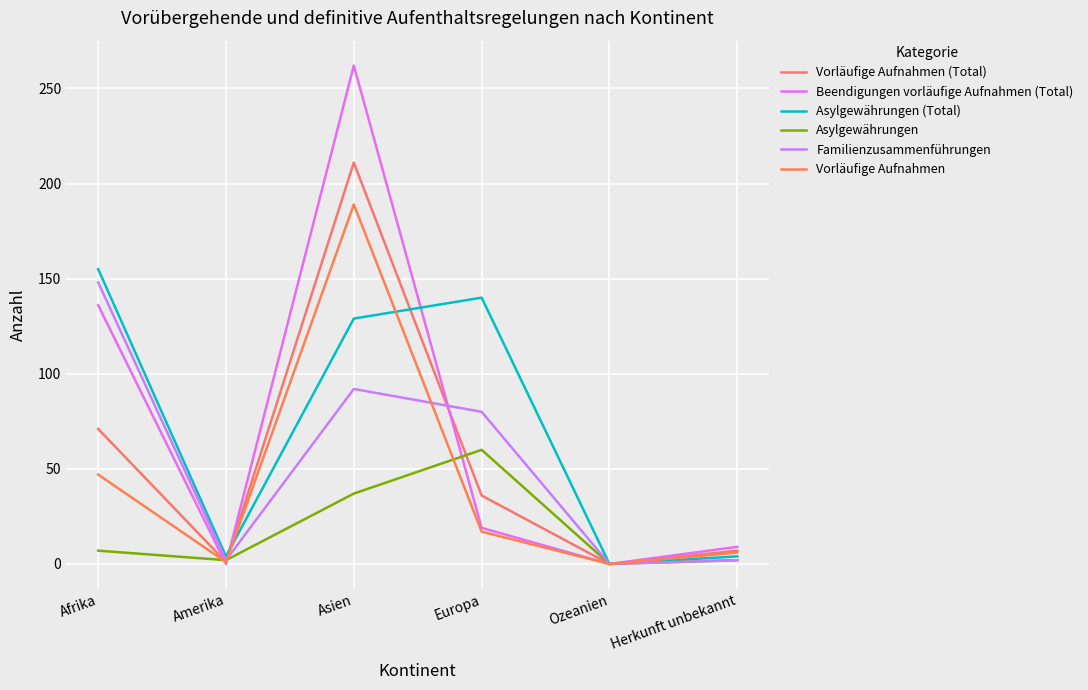

What is the label of the 3rd point from the left?

Asien